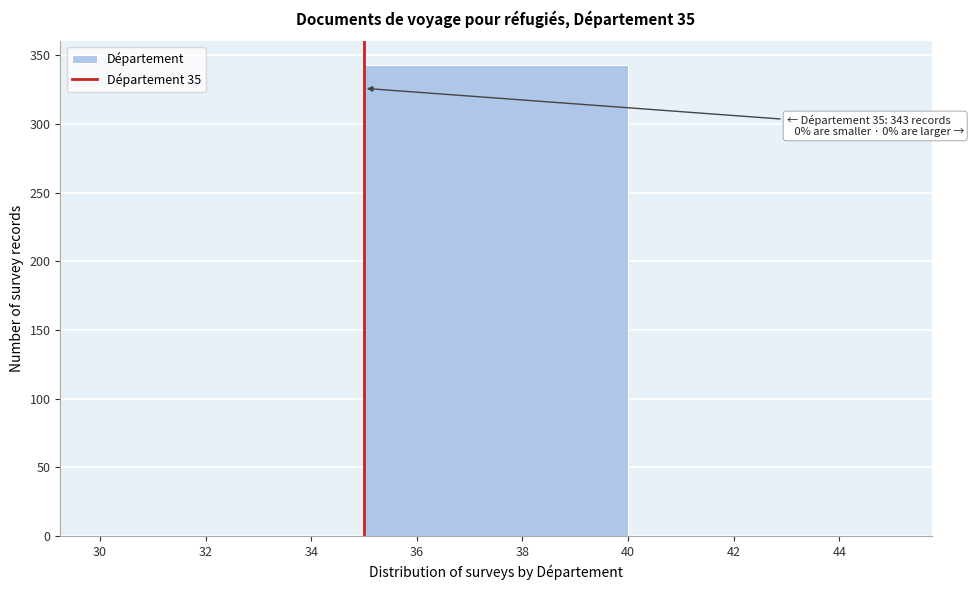

Over which range of the x-axis is the bar tallest?

35 to 40